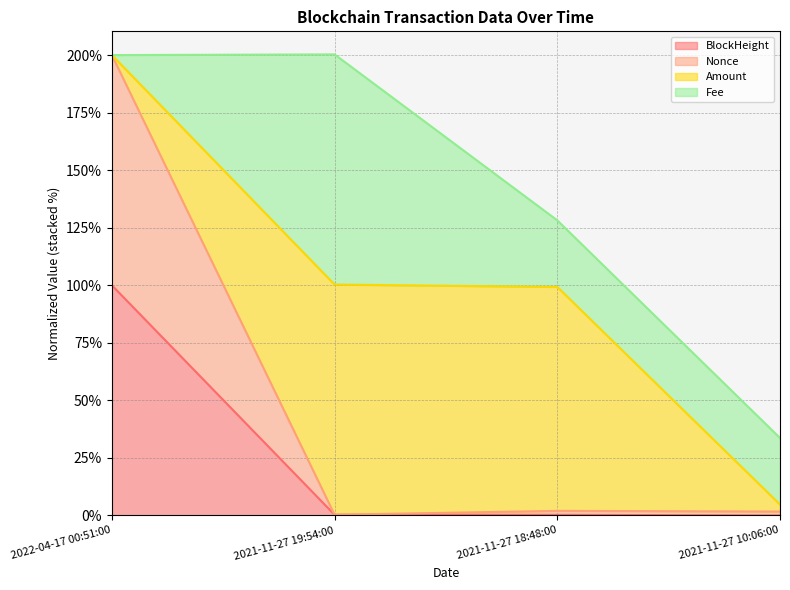

Between 2021-11-27 19:54:00 and 2022-04-17 00:51:00, which is larger?

2022-04-17 00:51:00